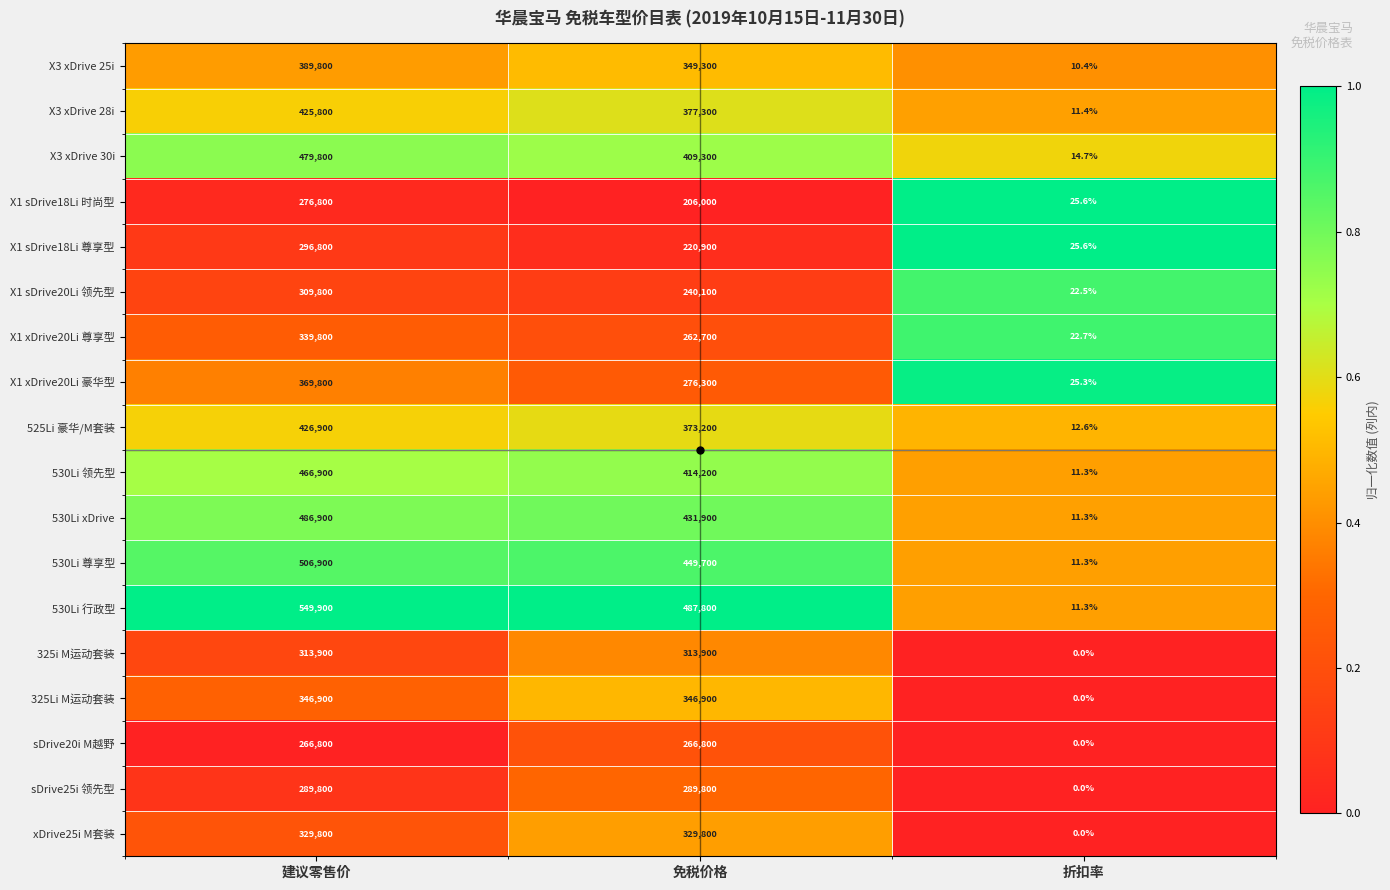

Rank the series by their maximum value, from highest to lowest.

530Li 行政型, 530Li 尊享型, 530Li xDrive, X3 xDrive 30i, 530Li 领先型, 525Li 豪华/M套装, X3 xDrive 28i, X3 xDrive 25i, X1 xDrive20Li 豪华型, 325Li M运动套装, X1 xDrive20Li 尊享型, xDrive25i M套装, 325i M运动套装, X1 sDrive20Li 领先型, X1 sDrive18Li 尊享型, sDrive25i 领先型, X1 sDrive18Li 时尚型, sDrive20i M越野